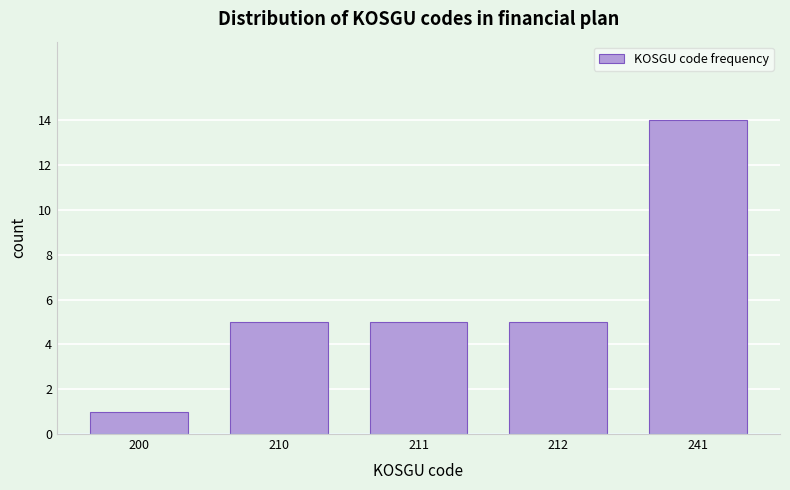

Reading left to right, extract all data points from this chart.

1	5	5	5	14